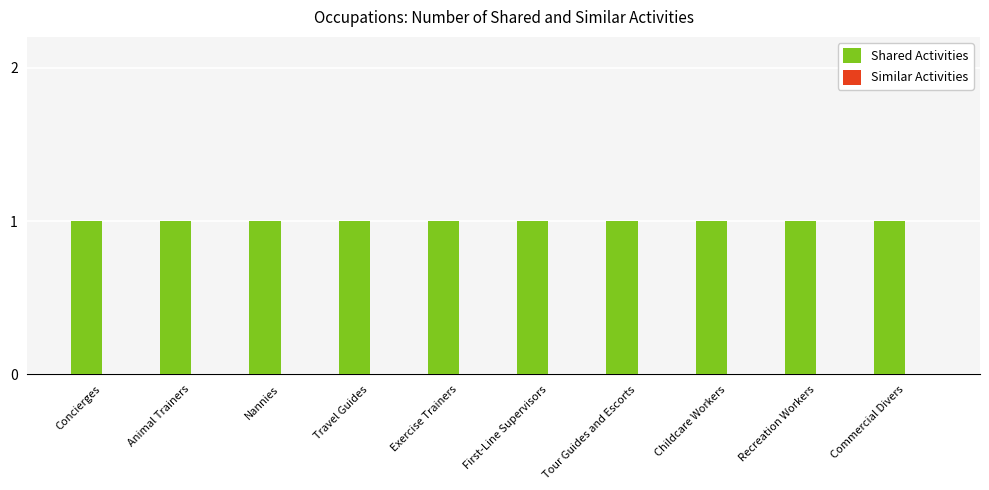

How many bars are there in total?

20